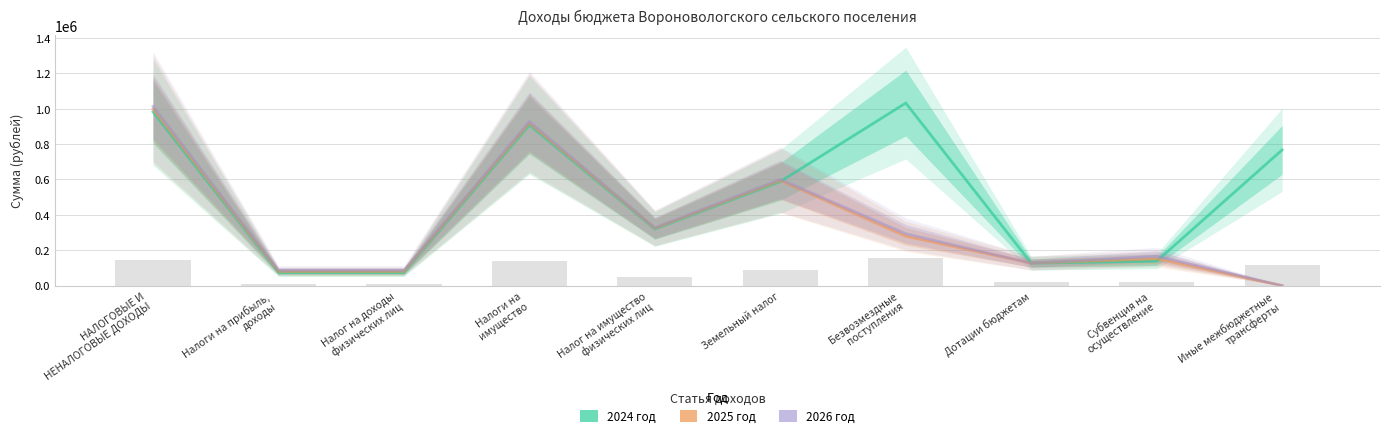

Which series has the largest range (max minus min)?

2026 год